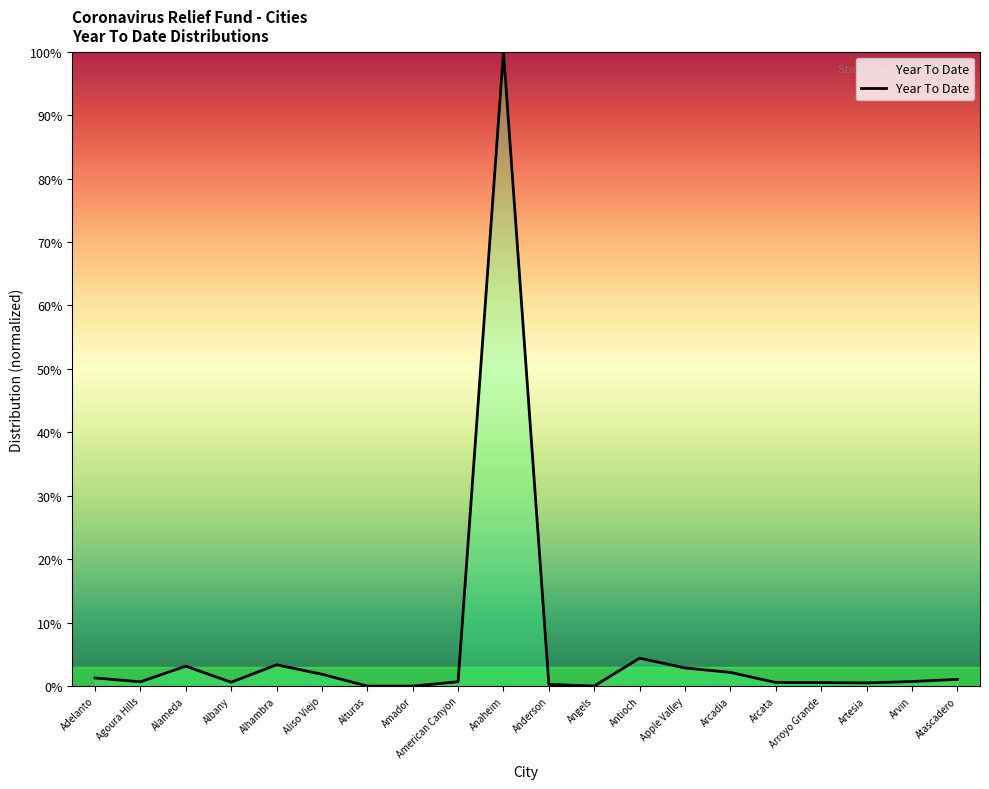

What is the difference between the values at Arcadia and Amador?

2.2